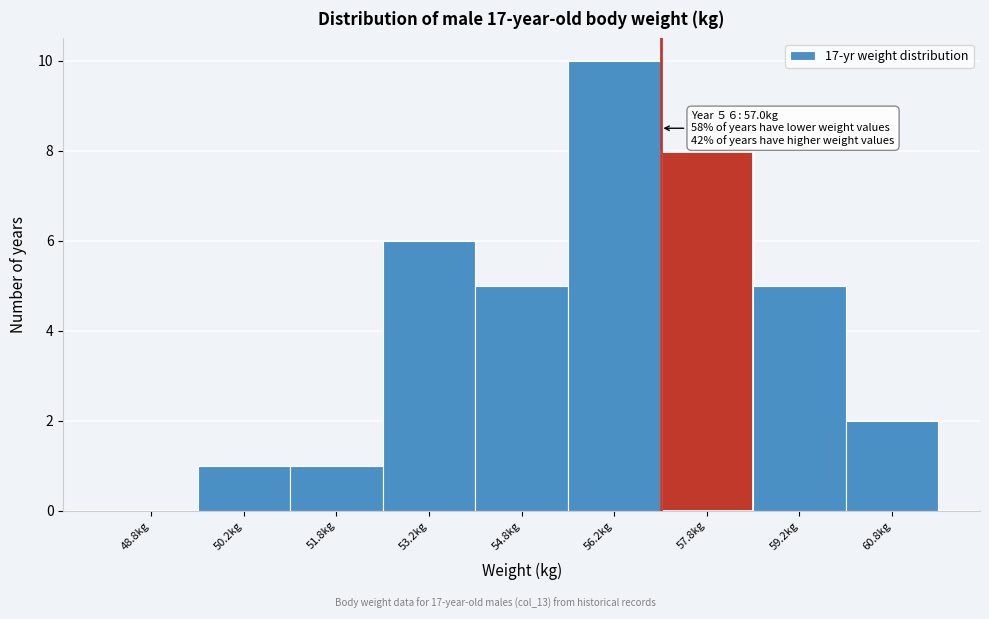

Which range on the x-axis has the tallest bar?

55.5 to 57.0